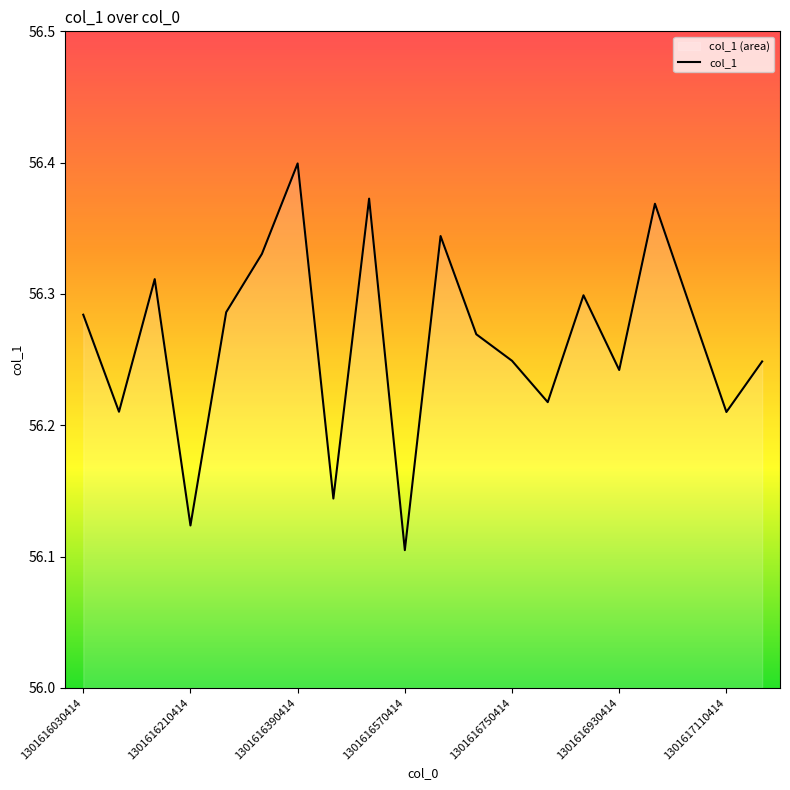

What position from the left is 11?

12